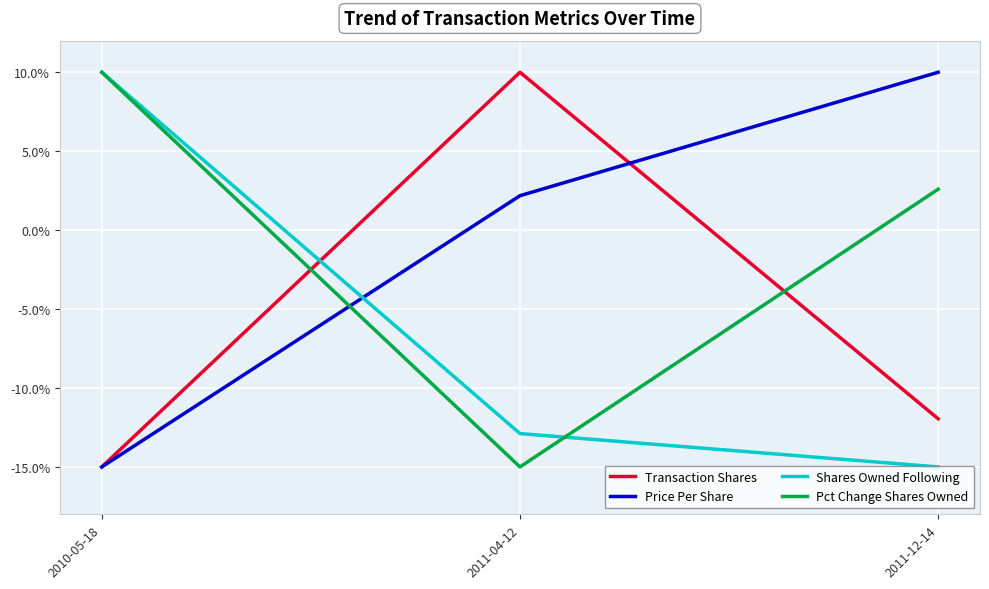

What is the total value across all series at 2010-05-18?

-10.0